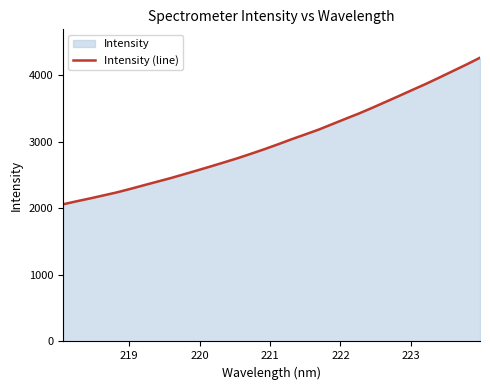

What is the difference between the maximum and minimum values?

2201.6